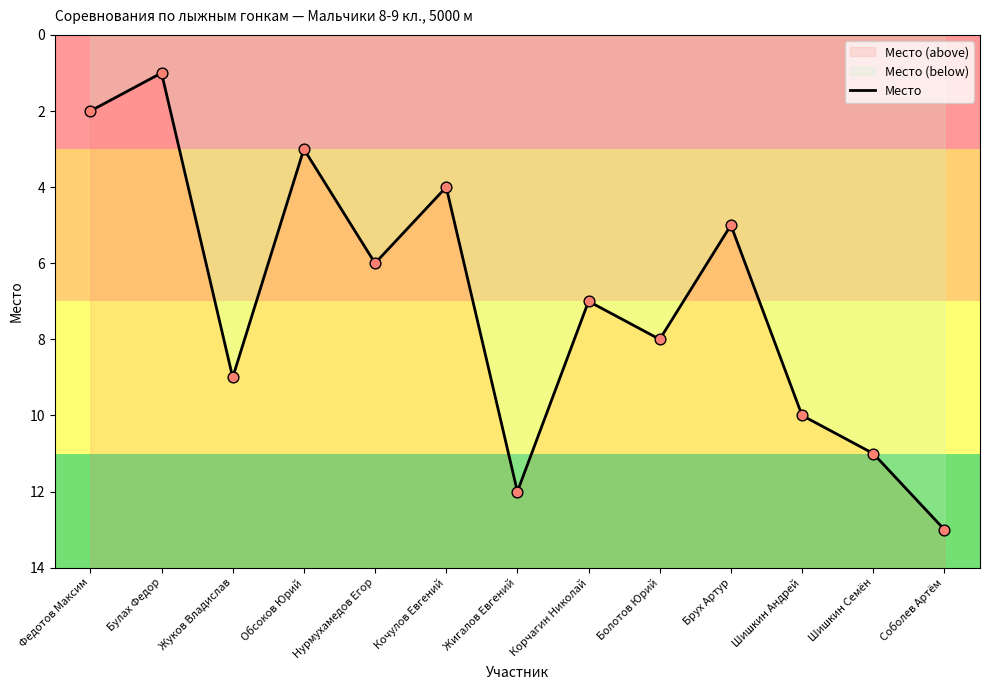

Between Брух Артур and Жигалов Евгений, which is larger?

Жигалов Евгений